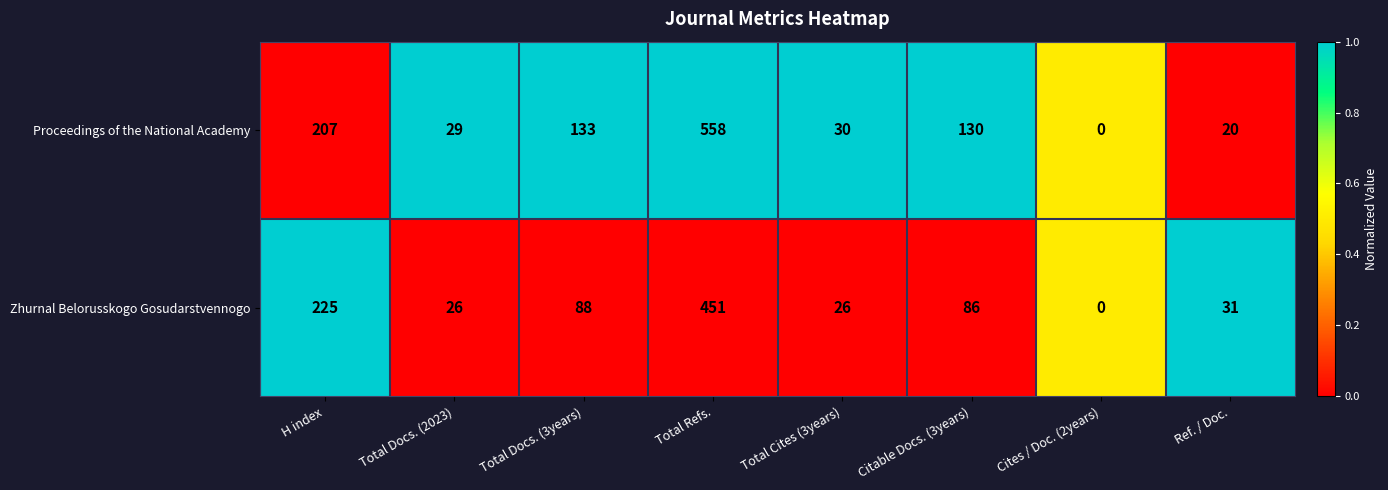

Between Total Docs. (3years) and Ref. / Doc., which series saw the biggest shift?

Proceedings of the National Academy